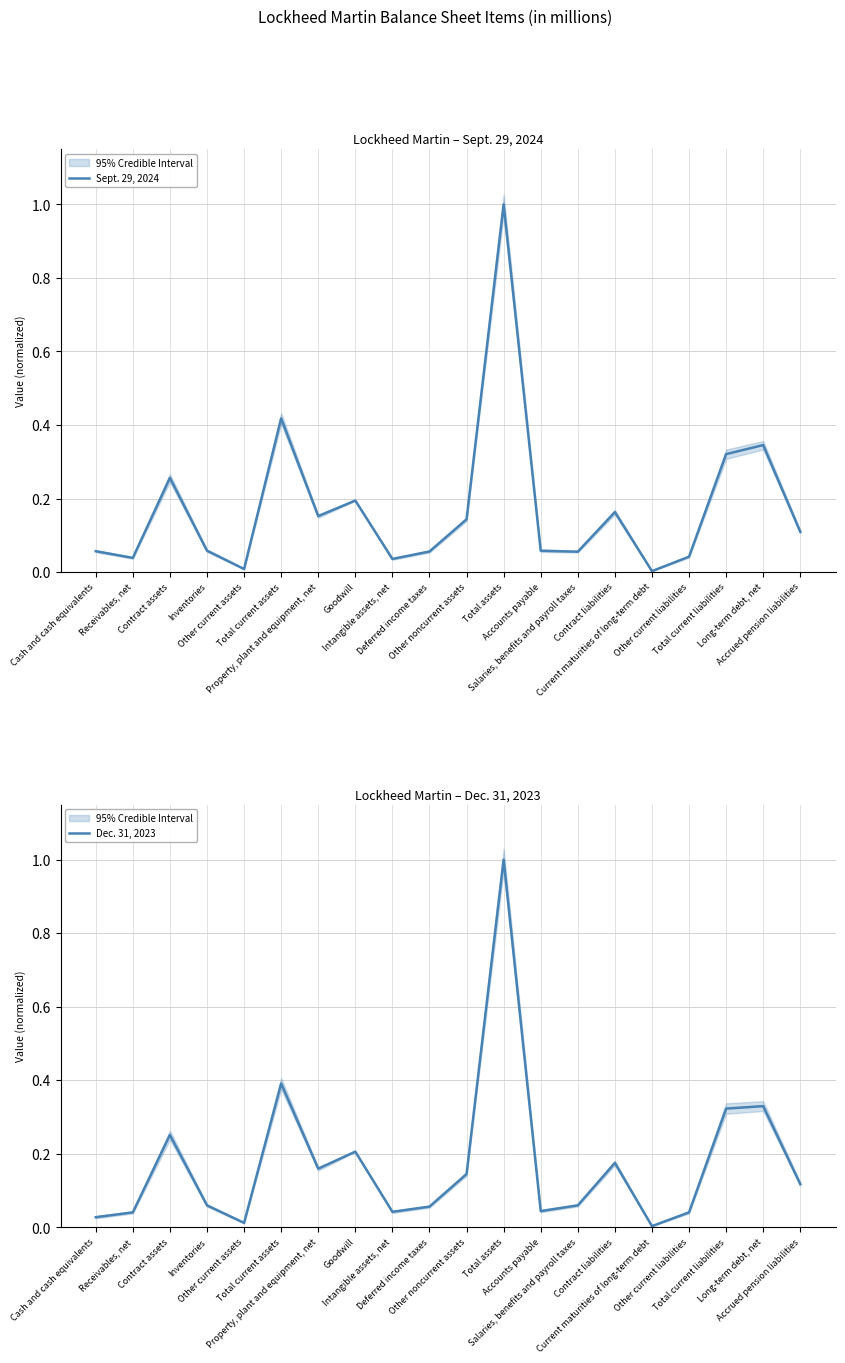

At which category does Sept. 29, 2024 reach its first local valley?

Receivables, net